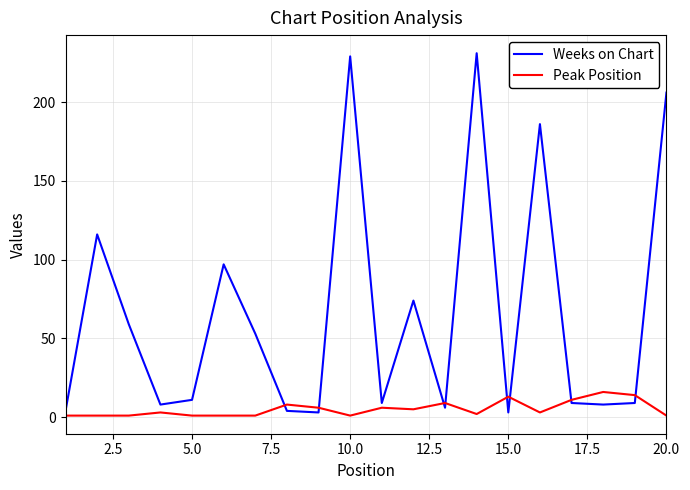

List the series in order of their peak value, lowest first.

Peak Position, Weeks on Chart